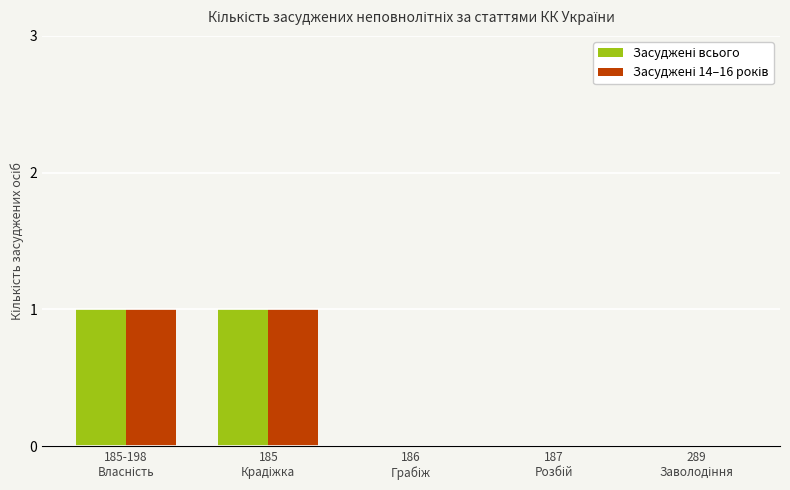

Reading left to right, list all the values displayed in this chart.

Засуджені всього: 1	1	0	0	0
Засуджені 14–16 років: 1	1	0	0	0